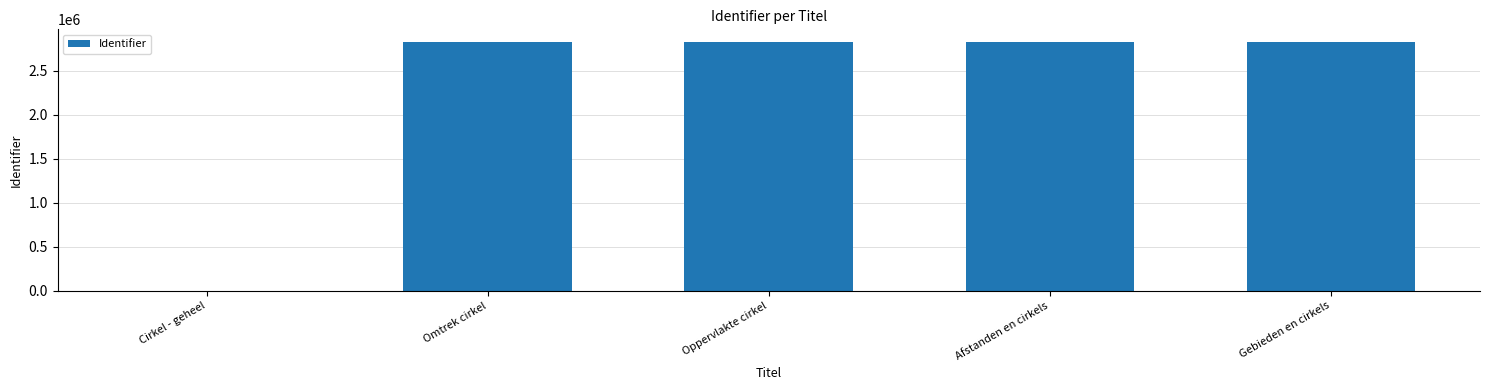

What is the ratio of the value at Gebieden en cirkels to the value at Oppervlakte cirkel?

1.0